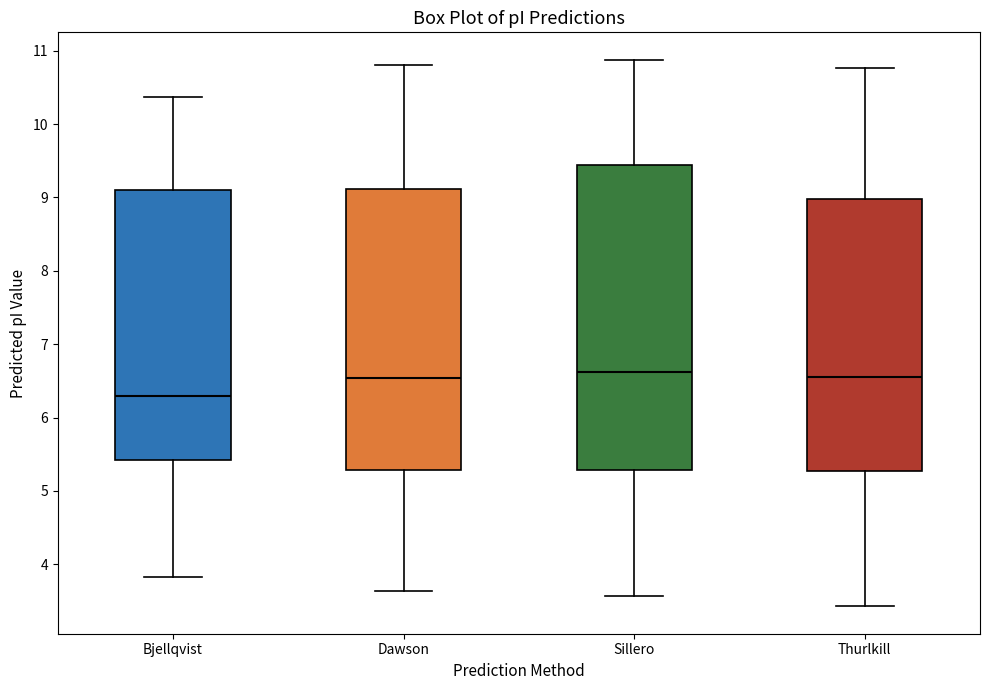

Comparing the boxes themselves (not the whiskers), which one is the tallest?

Sillero